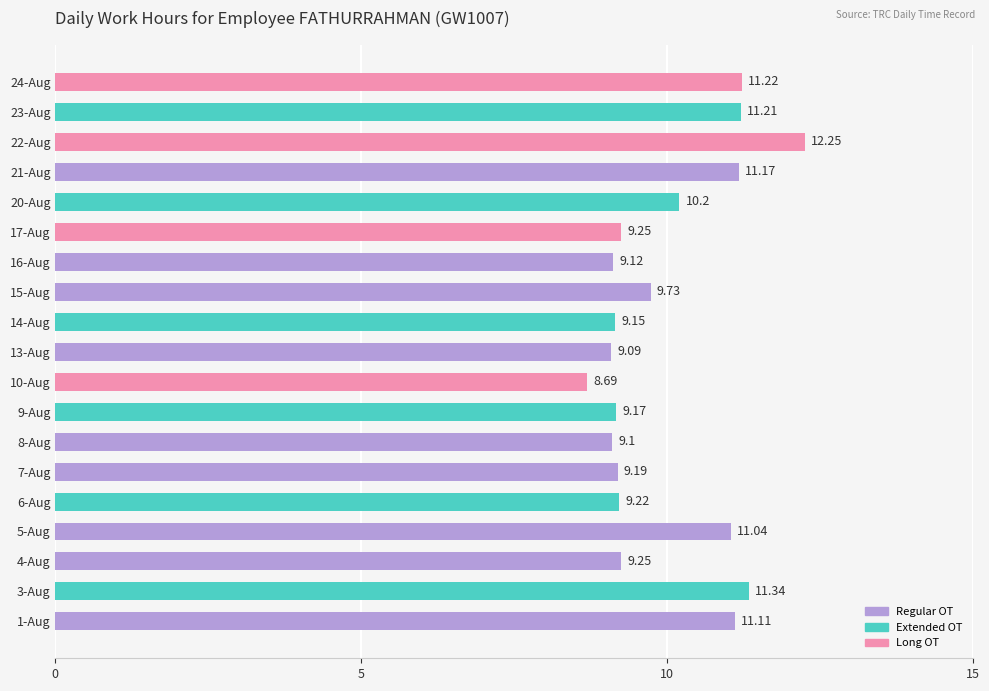

What is the change in value from 8-Aug to 23-Aug?

+2.1